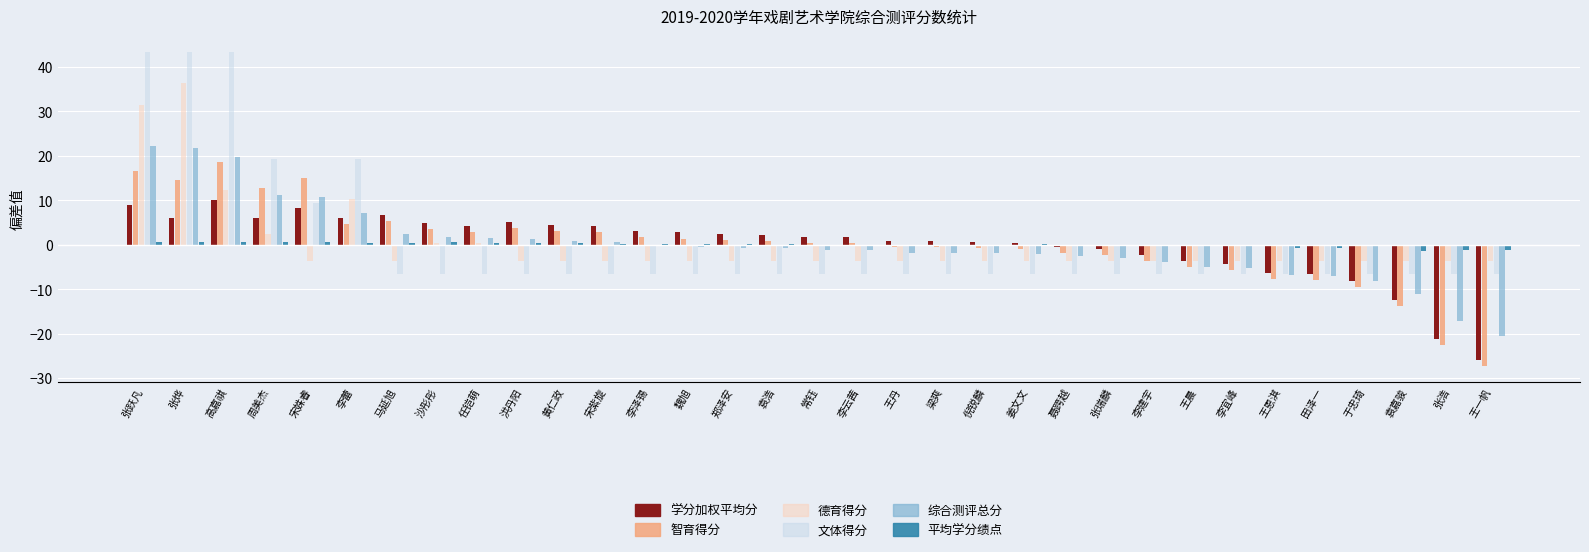

How many groups of bars are there?

33